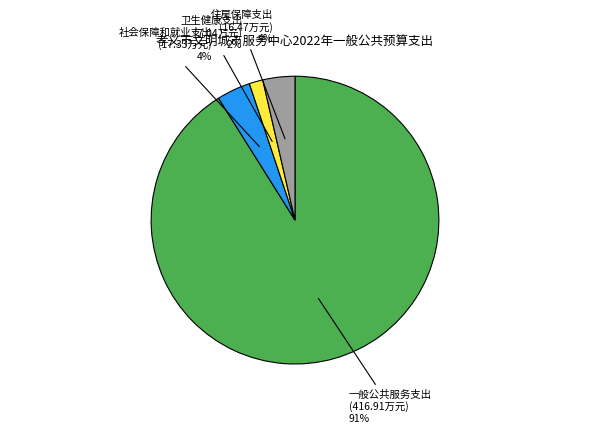

What is the smallest slice in the pie chart?

卫生健康支出